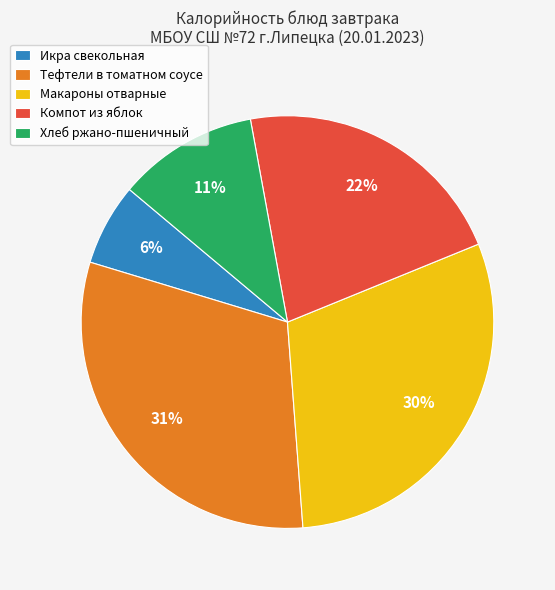

The Компот из яблок slice represents 22% of the pie. True or false?

True